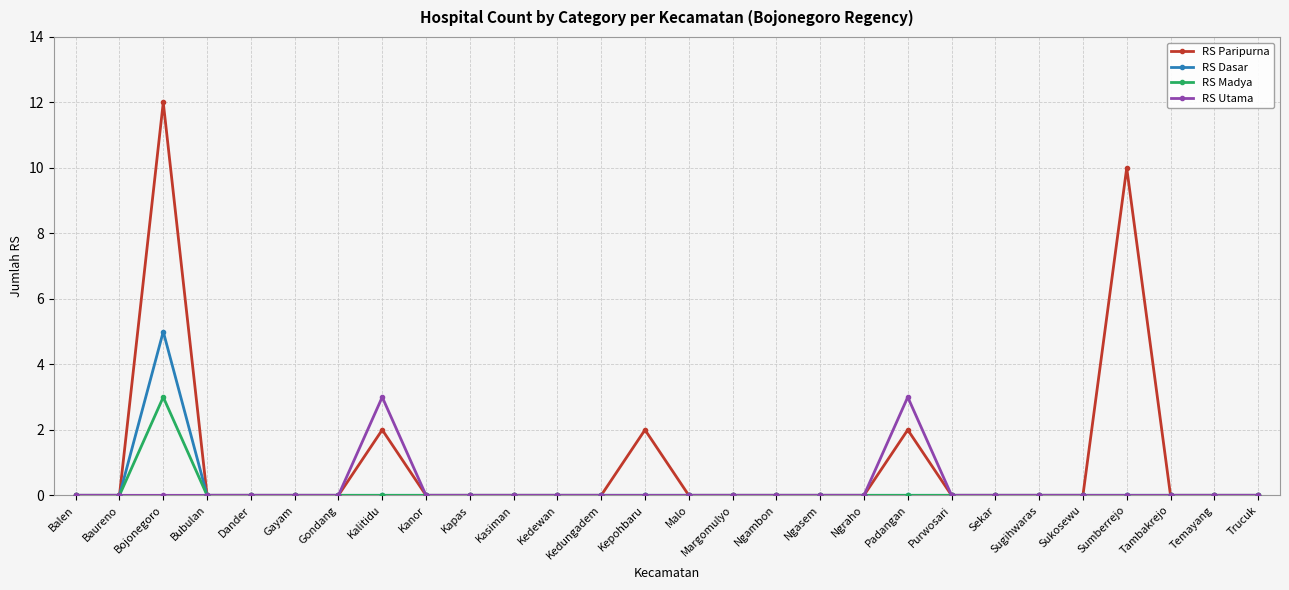

Which series has the largest range (max minus min)?

RS Paripurna